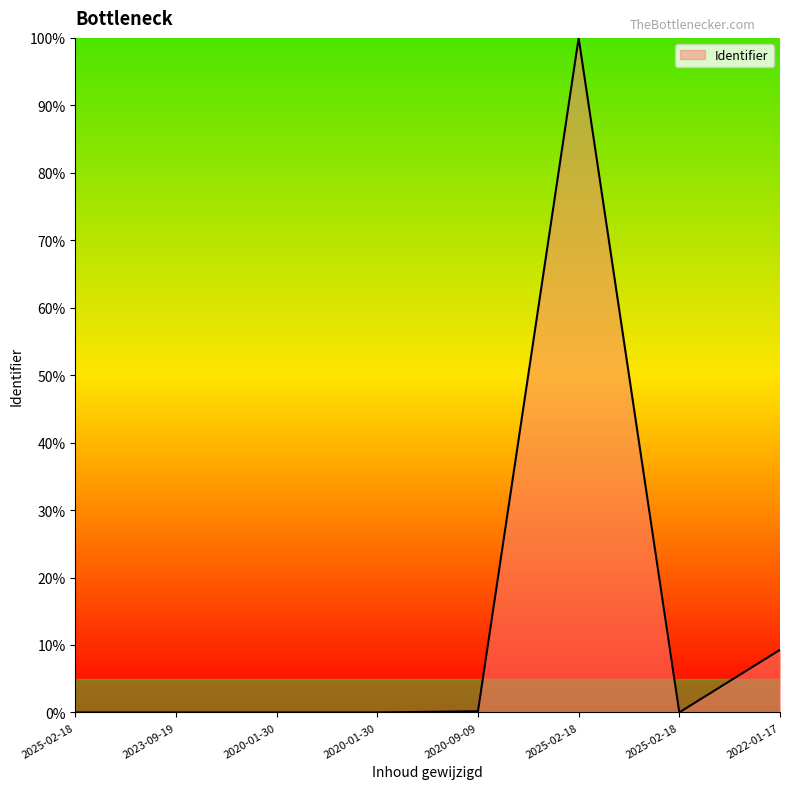

Does the chart display data point markers on the line(s)?

No